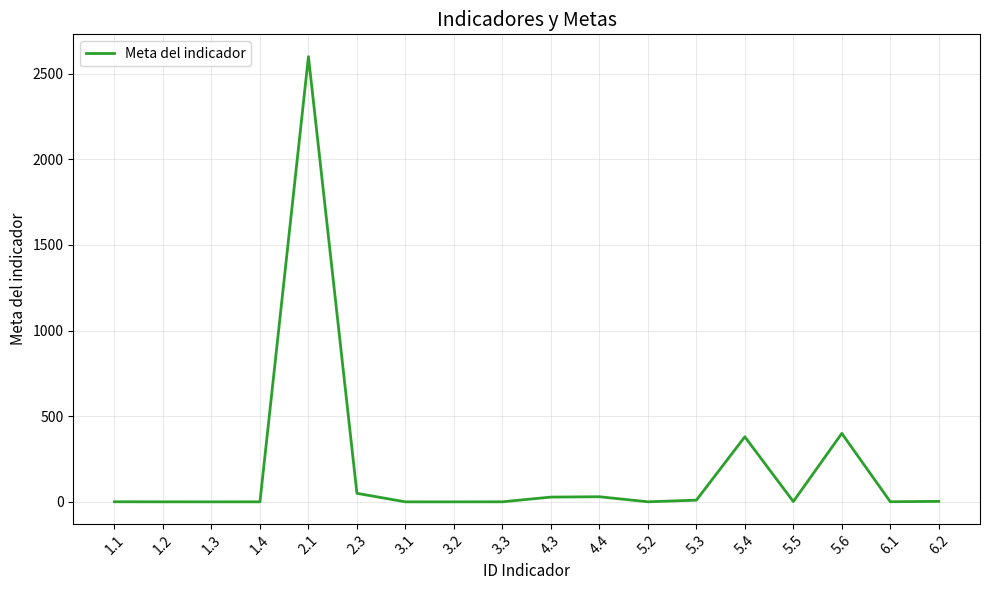

What is the difference between the maximum and minimum values?

2599.9